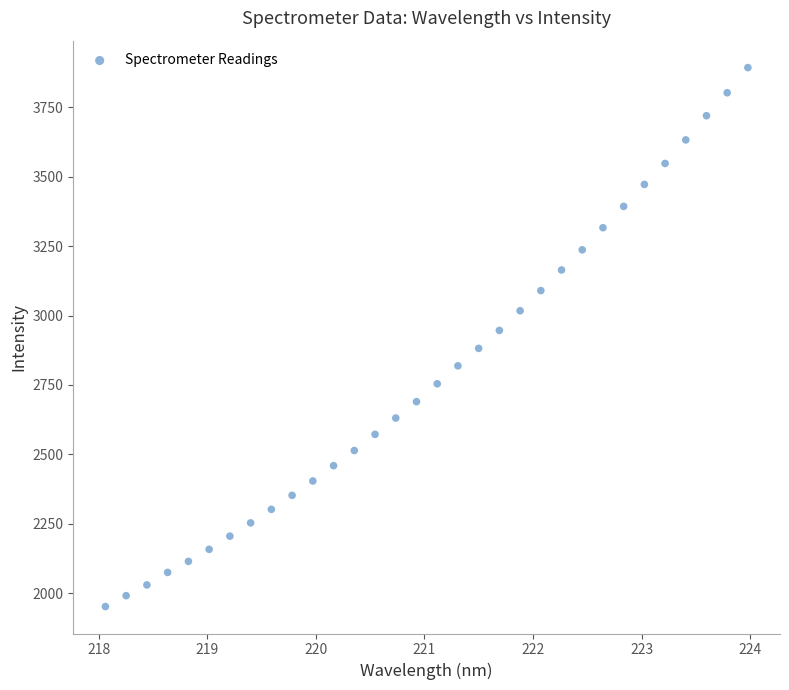

What is the range of X values (max minus min)?

5.9